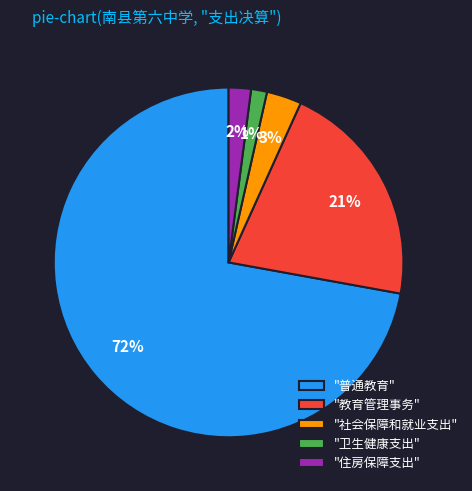

Is it true that "卫生健康支出" is 1% of the pie?

True